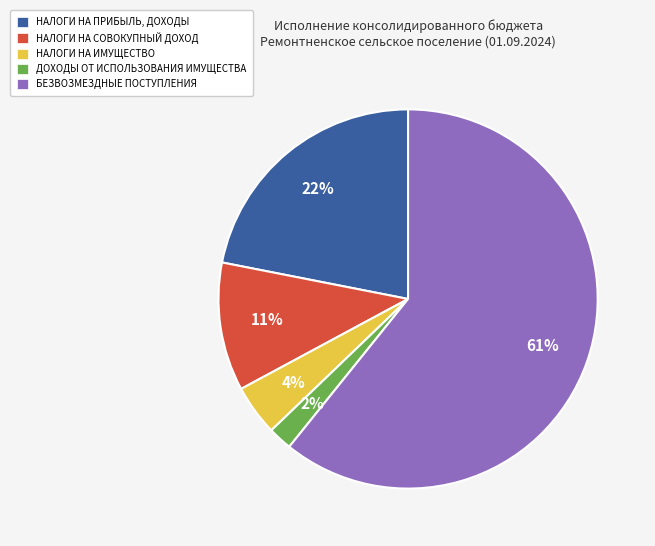

To the nearest percent, what portion does БЕЗВОЗМЕЗДНЫЕ ПОСТУПЛЕНИЯ represent?

61%